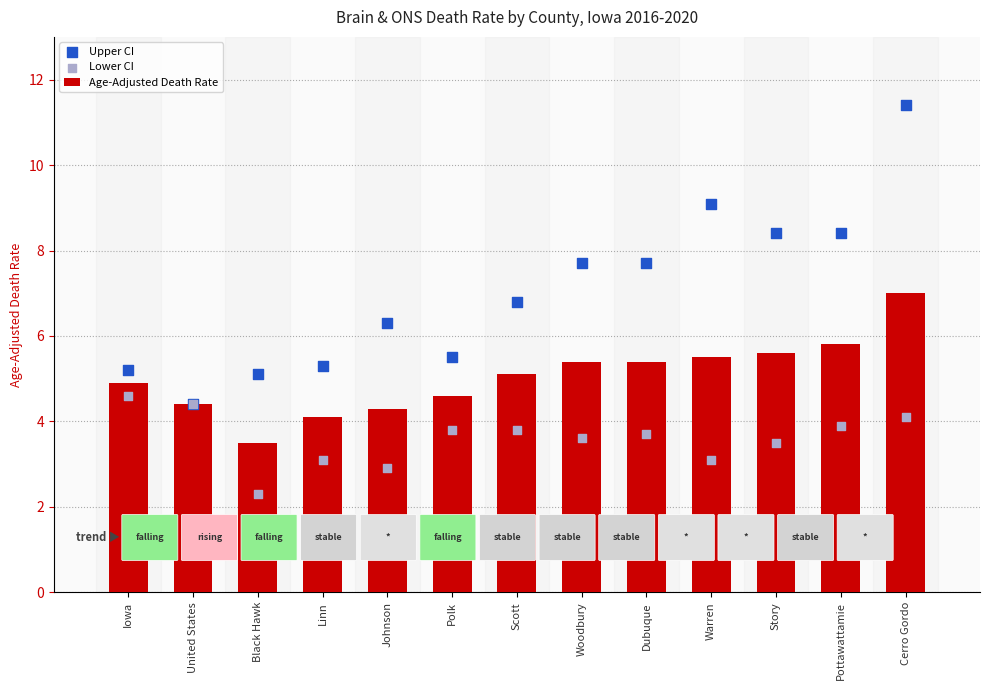

Which series has the widest spread of Y values?

Upper CI